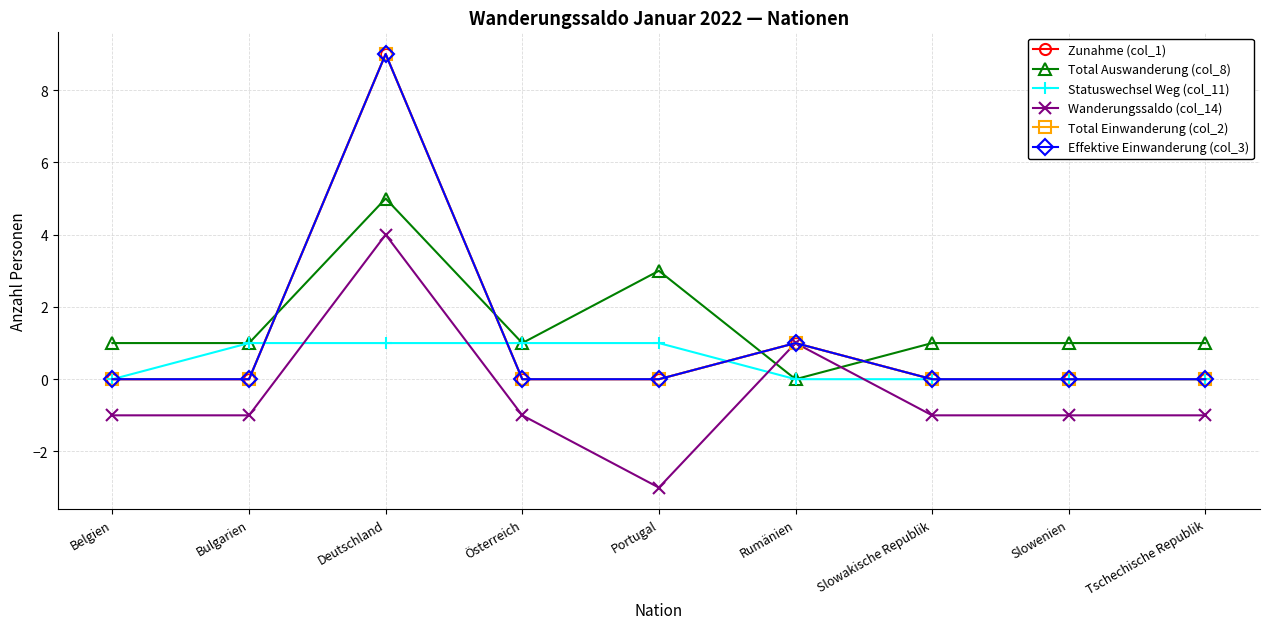

List the labels in order of Zunahme (col_1) value, largest first.

Deutschland, Rumänien, Belgien, Bulgarien, Österreich, Portugal, Slowakische Republik, Slowenien, Tschechische Republik